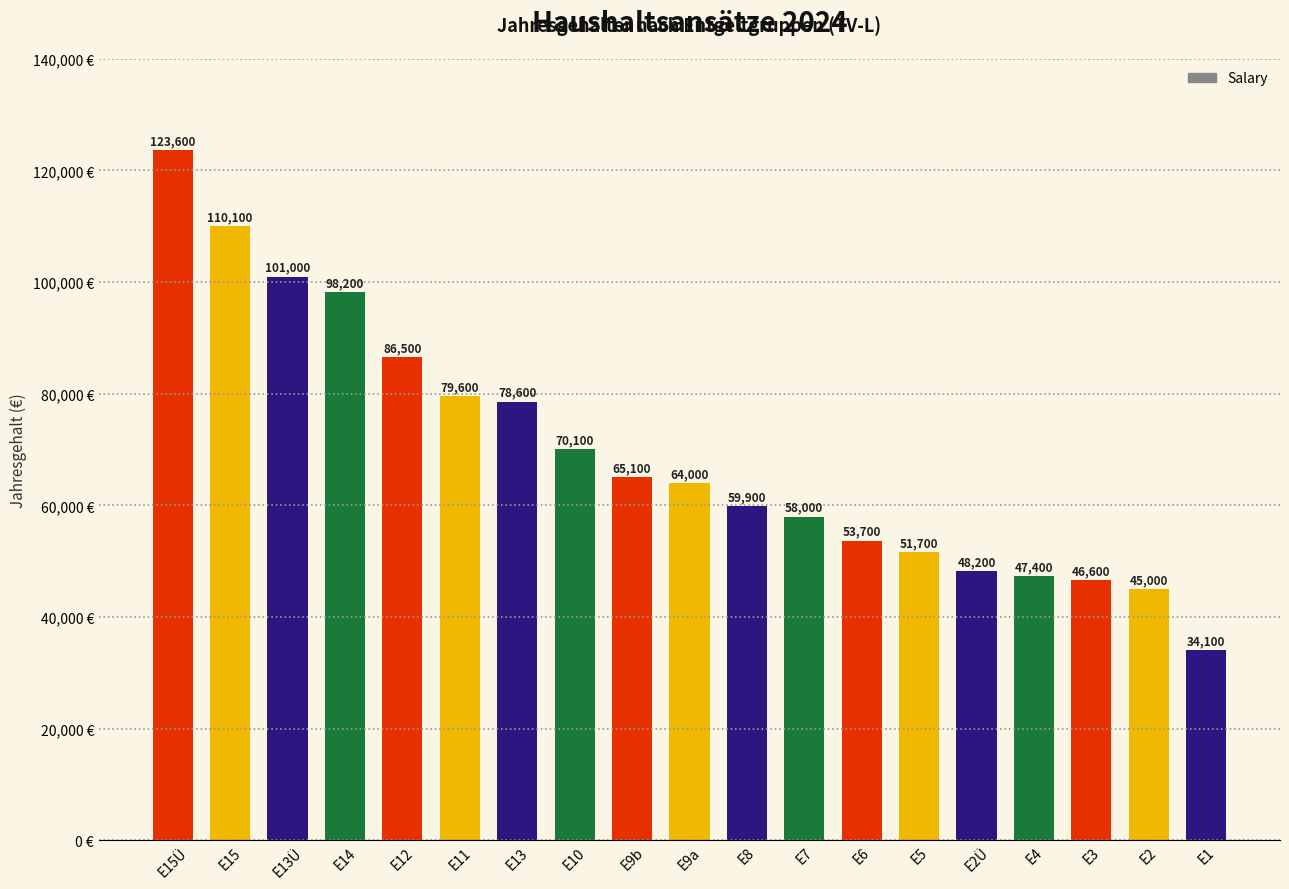

What position from the left is E12?

5